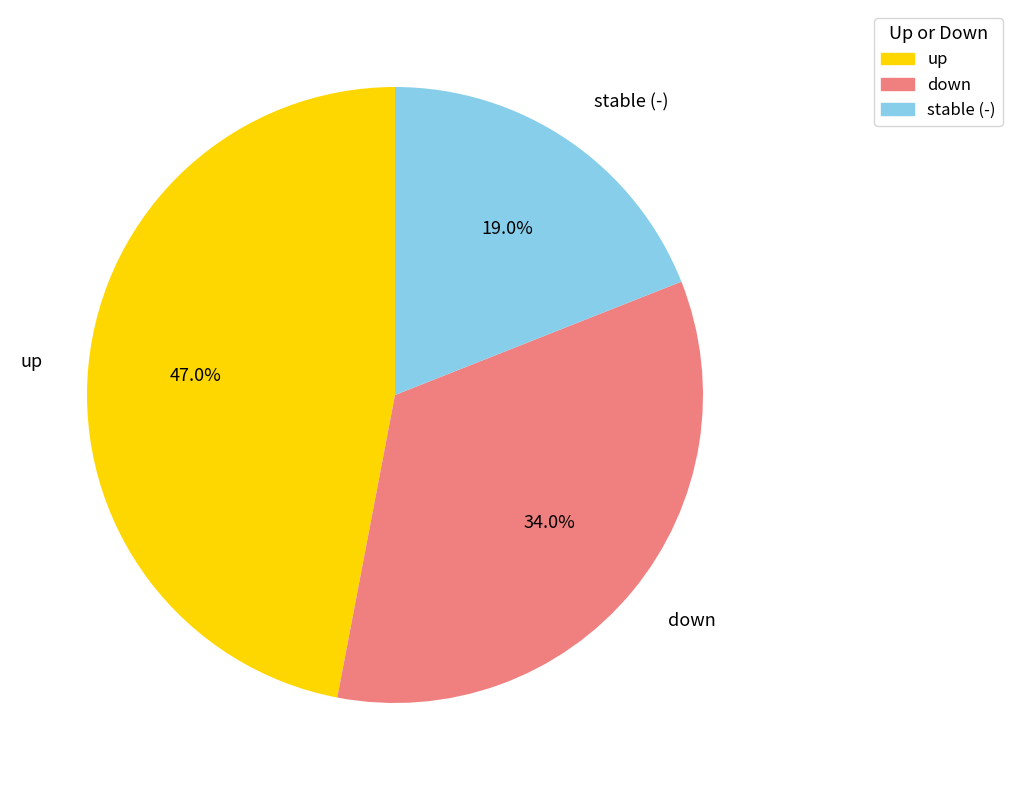

Is there a majority slice in this chart?

No